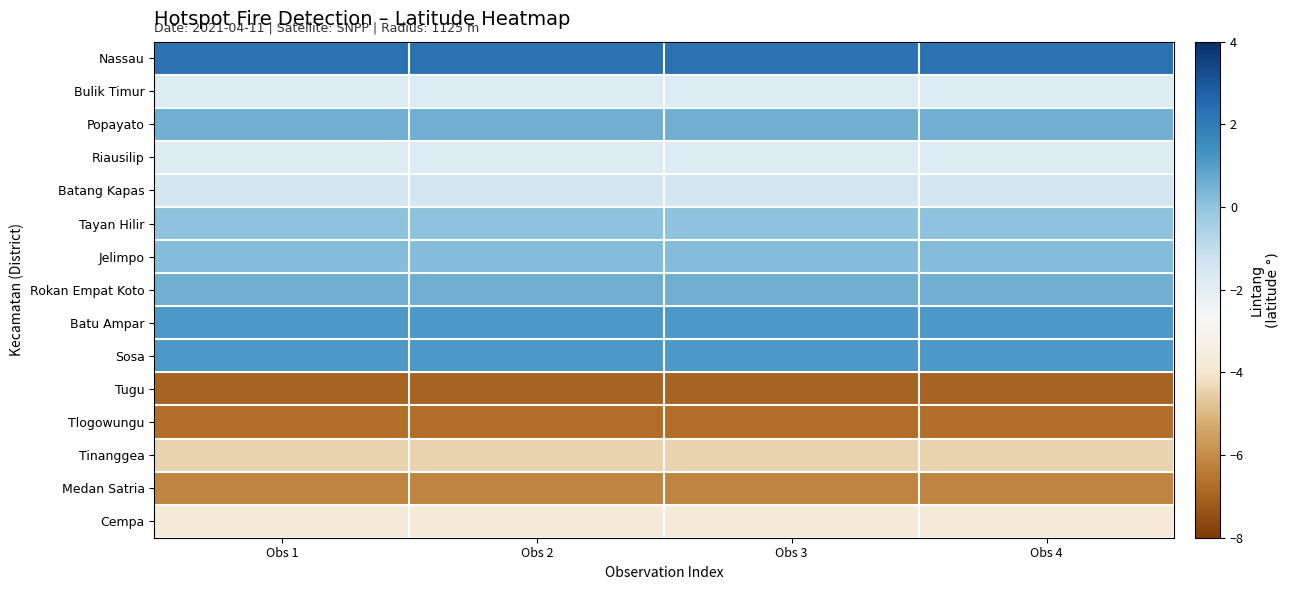

Reading left to right, transcribe all the data shown in this chart.

Nassau: Obs 1=2.3	Obs 2=2.3	Obs 3=2.3	Obs 4=2.3
Bulik Timur: Obs 1=-1.8	Obs 2=-1.8	Obs 3=-1.8	Obs 4=-1.8
Popayato: Obs 1=0.5	Obs 2=0.5	Obs 3=0.5	Obs 4=0.5
Riausilip: Obs 1=-1.8	Obs 2=-1.8	Obs 3=-1.8	Obs 4=-1.8
Batang Kapas: Obs 1=-1.5	Obs 2=-1.5	Obs 3=-1.5	Obs 4=-1.5
Tayan Hilir: Obs 1=0.0	Obs 2=0.0	Obs 3=0.0	Obs 4=0.0
Jelimpo: Obs 1=0.2	Obs 2=0.2	Obs 3=0.2	Obs 4=0.2
Rokan Empat Koto: Obs 1=0.5	Obs 2=0.5	Obs 3=0.5	Obs 4=0.5
Batu Ampar: Obs 1=1.2	Obs 2=1.2	Obs 3=1.2	Obs 4=1.2
Sosa: Obs 1=1.1	Obs 2=1.1	Obs 3=1.1	Obs 4=1.1
Tugu: Obs 1=-7.0	Obs 2=-7.0	Obs 3=-7.0	Obs 4=-7.0
Tlogowungu: Obs 1=-6.7	Obs 2=-6.7	Obs 3=-6.7	Obs 4=-6.7
Tinanggea: Obs 1=-4.4	Obs 2=-4.4	Obs 3=-4.4	Obs 4=-4.4
Medan Satria: Obs 1=-6.2	Obs 2=-6.2	Obs 3=-6.2	Obs 4=-6.2
Cempa: Obs 1=-3.7	Obs 2=-3.7	Obs 3=-3.7	Obs 4=-3.7